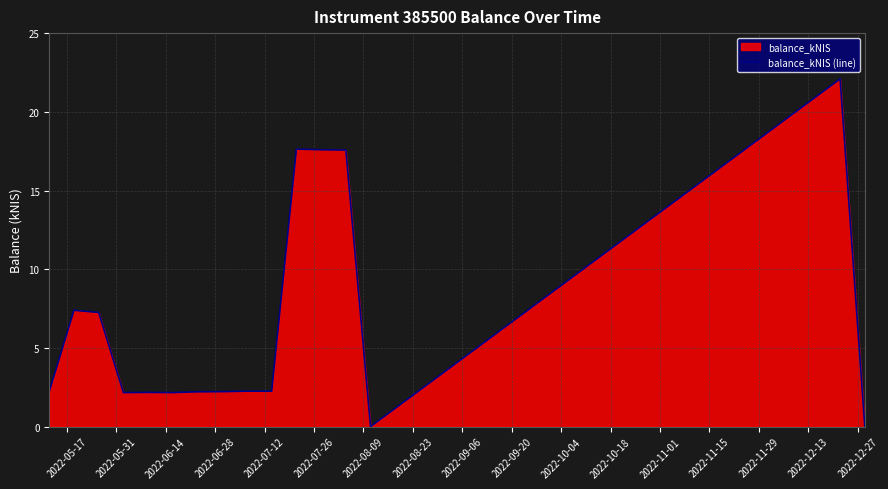

How many data points are less than 2?

2